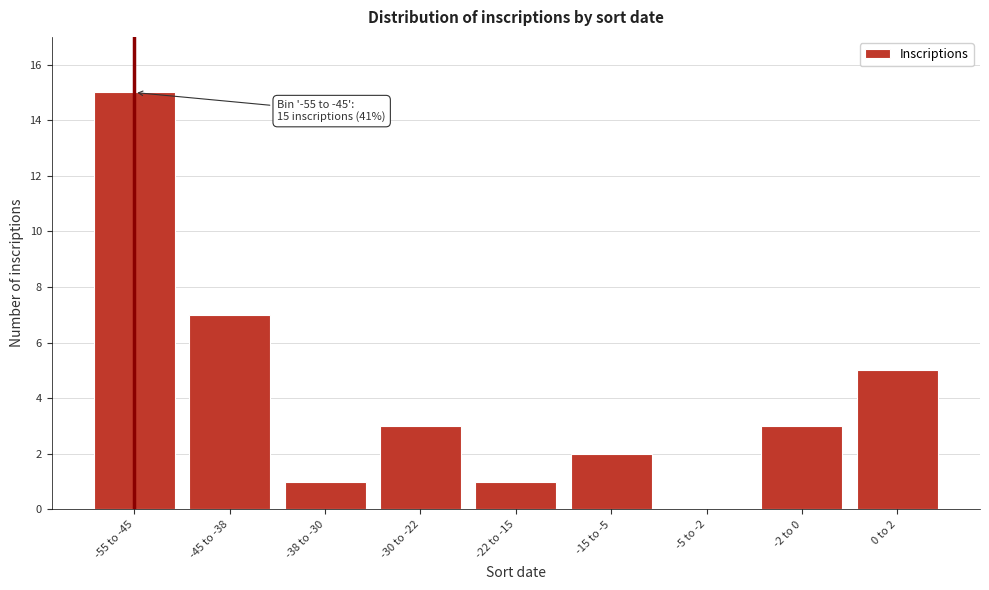

Reading left to right, extract all data points from this chart.

-55 to -45=15	-45 to -38=7	-38 to -30=1	-30 to -22=3	-22 to -15=1	-15 to -5=2	-5 to -2=0	-2 to 0=3	0 to 2=5